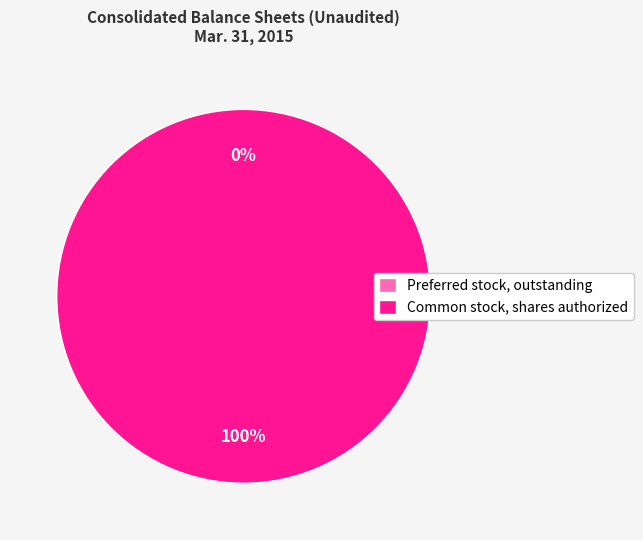

Is it true that Preferred stock, outstanding is 0% of the pie?

True